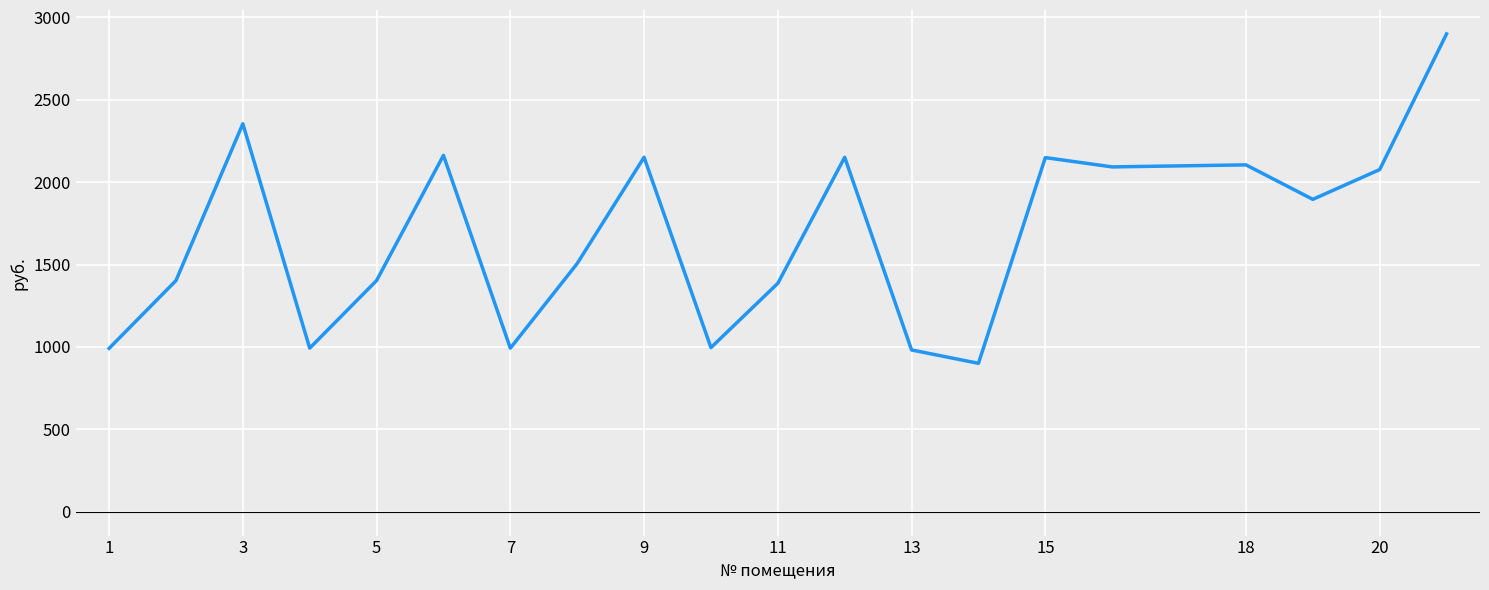

What is the maximum value shown in the chart?

2900.5